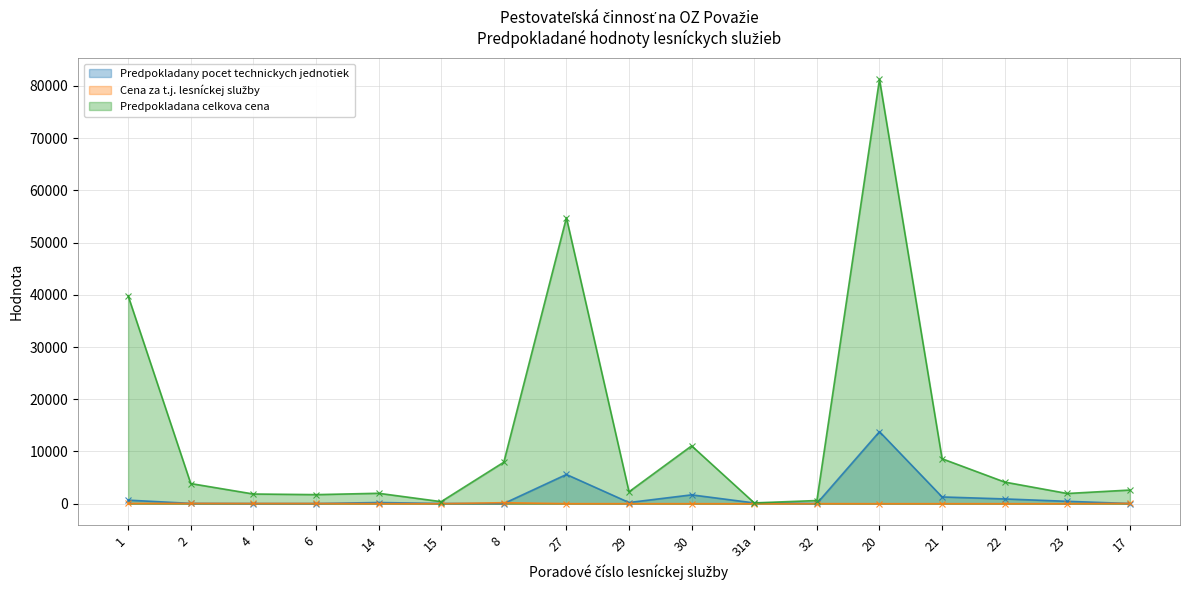

Reading left to right, transcribe all the data shown in this chart.

Predpokladany pocet technickych jednotiek: 1=685.0	2=65.0	4=40.0	6=40.0	14=230.0	15=46.0	8=40.0	27=5600.0	29=230.0	30=1700.0	31a=150.0	32=46.0	20=13800.0	21=1300.0	22=920.0	23=460.0	17=40.0
Cena za t.j. lesníckej služby: 1=58.1	2=59.4	4=46.5	6=43.5	14=8.7	15=8.7	8=198.8	27=9.8	29=9.9	30=6.5	31a=1.1	32=13.3	20=5.9	21=6.6	22=4.5	23=4.3	17=65.5
Predpokladana celkova cena: 1=39809.5	2=3862.4	4=1861.8	6=1740.0	14=2001.0	15=400.2	8=7951.8	27=54759.6	29=2285.6	30=11082.3	31a=159.3	32=610.7	20=81254.4	21=8611.2	22=4147.4	23=1961.0	17=2620.3